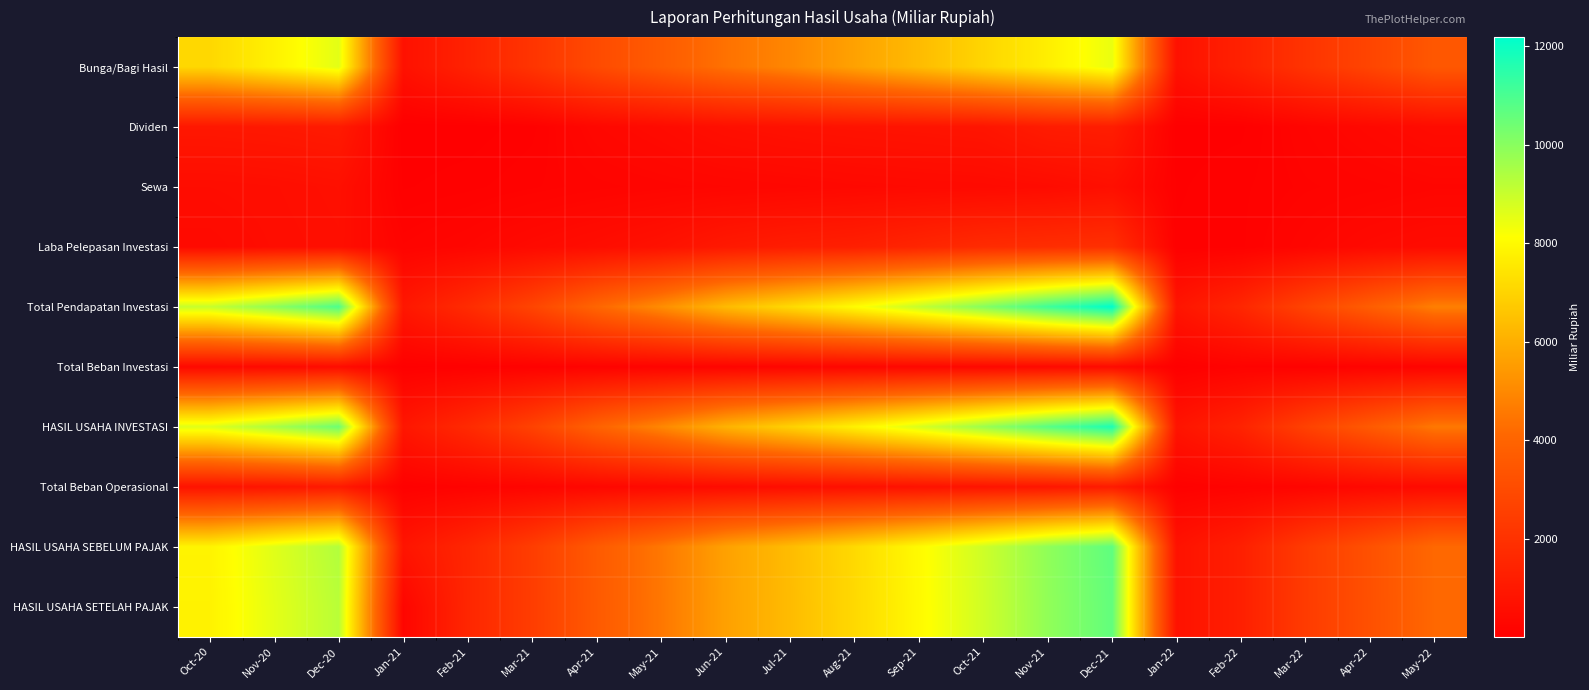

Reading left to right, list all the values displayed in this chart.

Bunga/Bagi Hasil: Oct-20=7095.4	Nov-20=7789.1	Dec-20=8573.9	Jan-21=711.6	Feb-21=1375.4	Mar-21=2103.2	Apr-21=2976.3	May-21=3679.9	Jun-21=4383.6	Jul-21=4950.5	Aug-21=5658.3	Sep-21=6344.3	Oct-21=7028.9	Nov-21=7710.7	Dec-21=8454.8	Jan-22=713.8	Feb-22=1346.7	Mar-22=2075.8	Apr-22=2764.1	May-22=3501.2
Dividen: Oct-20=948.6	Nov-20=990.0	Dec-20=1068.7	Jan-21=3.4	Feb-21=13.2	Mar-21=80.7	Apr-21=328.1	May-21=458.8	Jun-21=628.6	Jul-21=712.0	Aug-21=765.5	Sep-21=799.9	Oct-21=850.6	Nov-21=1131.5	Dec-21=1185.6	Jan-22=27.1	Feb-22=37.5	Mar-22=215.8	Apr-22=364.4	May-22=487.3
Sewa: Oct-20=527.2	Nov-20=568.2	Dec-20=649.2	Jan-21=44.5	Feb-21=82.2	Mar-21=137.6	Apr-21=198.0	May-21=244.1	Jun-21=284.6	Jul-21=321.1	Aug-21=369.9	Sep-21=407.5	Oct-21=429.7	Nov-21=488.7	Dec-21=625.8	Jan-22=42.9	Feb-22=86.6	Mar-22=159.9	Apr-22=199.5	May-22=254.6
Laba Pelepasan Investasi: Oct-20=422.2	Nov-20=535.0	Dec-20=609.3	Jan-21=176.5	Feb-21=273.3	Mar-21=427.0	Apr-21=549.2	May-21=721.6	Jun-21=1006.2	Jul-21=1168.3	Aug-21=1261.7	Sep-21=1490.4	Oct-21=1731.8	Nov-21=1831.8	Dec-21=1918.2	Jan-22=59.1	Feb-22=87.1	Mar-22=260.8	Apr-22=412.5	May-22=495.4
Total Pendapatan Investasi: Oct-20=9009.1	Nov-20=9903.1	Dec-20=10932.9	Jan-21=938.7	Feb-21=1745.1	Mar-21=2750.0	Apr-21=4052.3	May-21=5105.4	Jun-21=6304.9	Jul-21=7153.3	Aug-21=8057.7	Sep-21=9044.5	Oct-21=10043.9	Nov-21=11165.7	Dec-21=12187.7	Jan-22=843.3	Feb-22=1558.6	Mar-22=2713.0	Apr-22=3741.8	May-22=4747.0
Total Beban Investasi: Oct-20=396.4	Nov-20=425.8	Dec-20=515.5	Jan-21=30.9	Feb-21=65.0	Mar-21=102.5	Apr-21=140.9	May-21=175.7	Jun-21=212.2	Jul-21=251.9	Aug-21=292.1	Sep-21=331.4	Oct-21=353.0	Nov-21=410.3	Dec-21=470.8	Jan-22=26.9	Feb-22=142.3	Mar-22=106.7	Apr-22=149.1	May-22=182.6
HASIL USAHA INVESTASI: Oct-20=8612.7	Nov-20=9477.3	Dec-20=10417.4	Jan-21=907.9	Feb-21=1680.1	Mar-21=2647.5	Apr-21=3911.4	May-21=4929.8	Jun-21=6092.7	Jul-21=6901.4	Aug-21=7765.6	Sep-21=8713.1	Oct-21=9690.9	Nov-21=10755.5	Dec-21=11716.9	Jan-22=816.4	Feb-22=1416.3	Mar-22=2606.4	Apr-22=3592.7	May-22=4564.4
Total Beban Operasional: Oct-20=786.2	Nov-20=865.5	Dec-20=1050.8	Jan-21=69.2	Feb-21=141.2	Mar-21=215.1	Apr-21=318.7	May-21=405.7	Jun-21=485.7	Jul-21=575.3	Aug-21=663.9	Sep-21=739.8	Oct-21=821.6	Nov-21=900.3	Dec-21=1113.8	Jan-22=76.9	Feb-22=149.8	Mar-22=235.0	Apr-22=368.6	May-22=443.3
HASIL USAHA SEBELUM PAJAK: Oct-20=7836.8	Nov-20=8620.5	Dec-20=9338.0	Jan-21=840.1	Feb-21=1542.7	Mar-21=2448.7	Apr-21=3612.4	May-21=4540.6	Jun-21=5641.9	Jul-21=6361.4	Aug-21=7140.2	Sep-21=8012.7	Oct-21=8903.2	Nov-21=9890.6	Dec-21=10664.0	Jan-22=743.7	Feb-22=1272.7	Mar-22=2380.5	Apr-22=3233.1	May-22=4138.3
HASIL USAHA SETELAH PAJAK: Oct-20=7805.8	Nov-20=8552.5	Dec-20=9237.8	Jan-21=253.2	Feb-21=1540.3	Mar-21=2439.0	Apr-21=3599.5	May-21=4527.6	Jun-21=5625.9	Jul-21=6345.1	Aug-21=7119.4	Sep-21=7991.9	Oct-21=8881.0	Nov-21=9866.7	Dec-21=10615.9	Jan-22=743.0	Feb-22=1271.8	Mar-22=2377.6	Apr-22=3223.8	May-22=4128.9